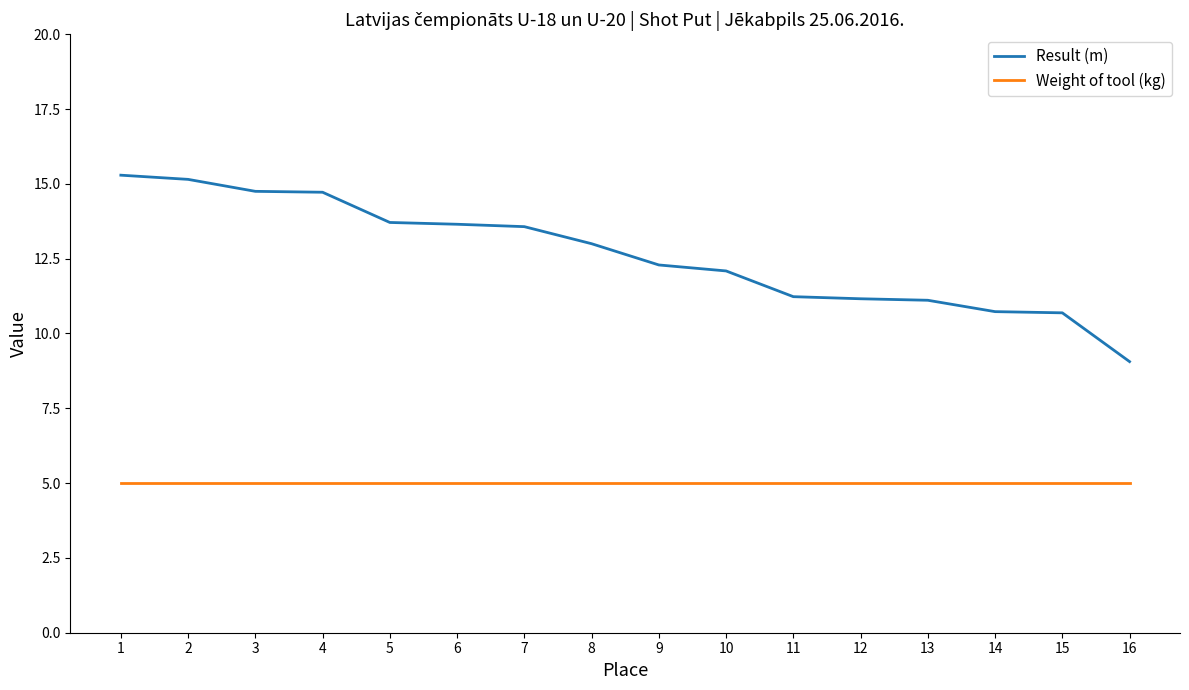

Which series has the largest total across all categories?

Result (m)